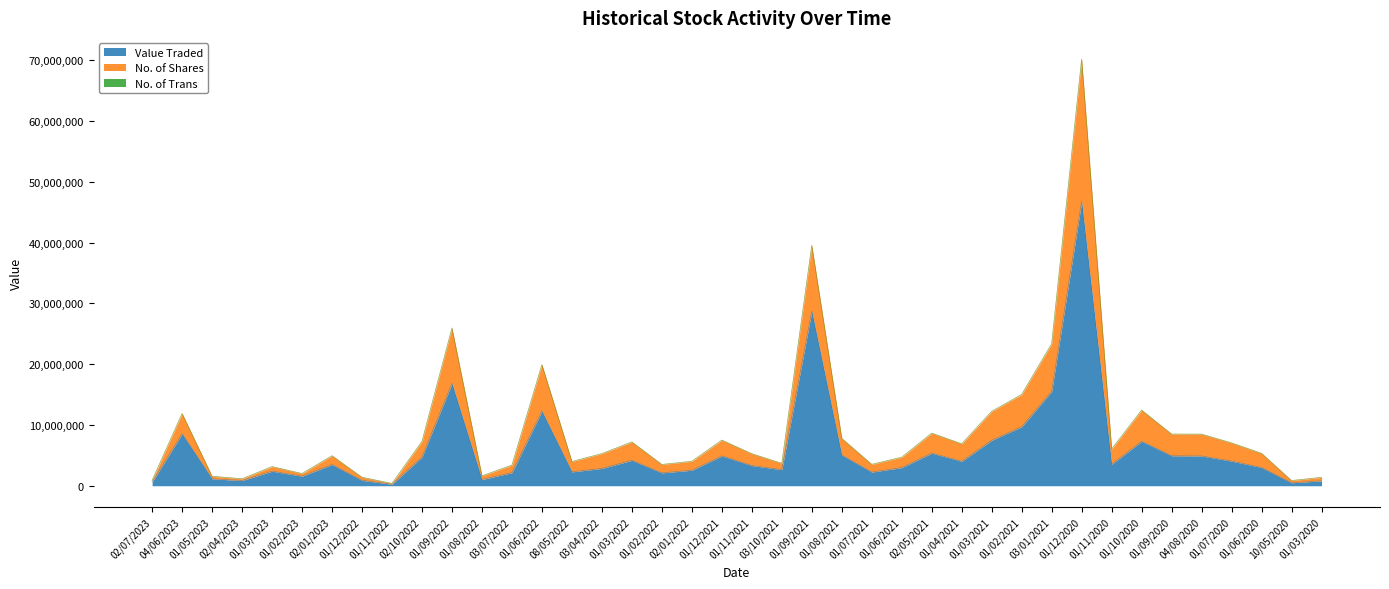

True or false: No. of Shares and Value Traded cross at least once.

False